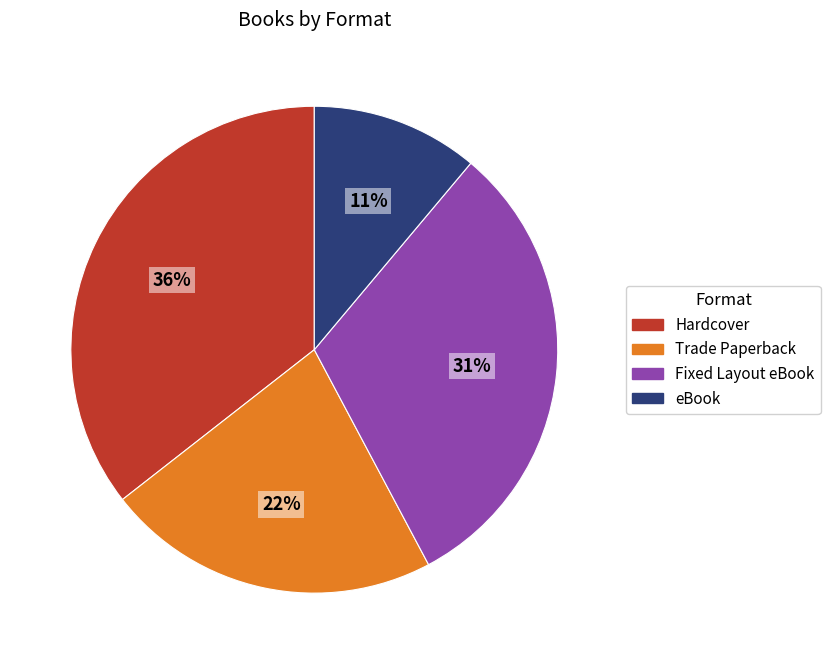

How many slices are in this pie chart?

4